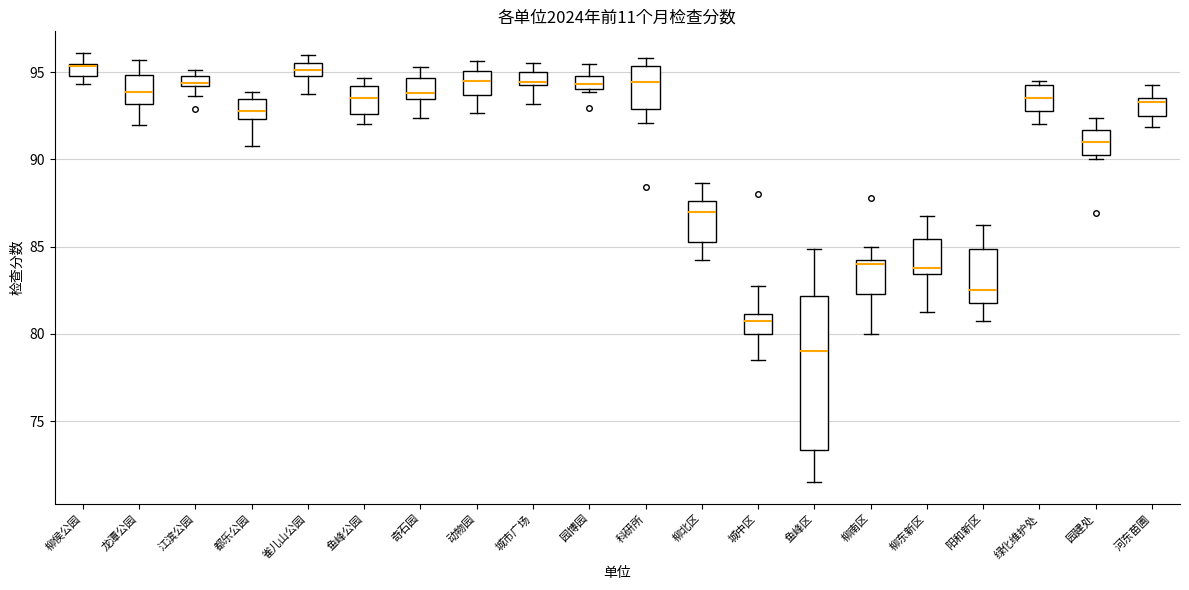

Where does the upper whisker of the box for 城中区 end on the y-axis? The values are not printed on the chart, so give them approximately, as read against the axis.

83.0